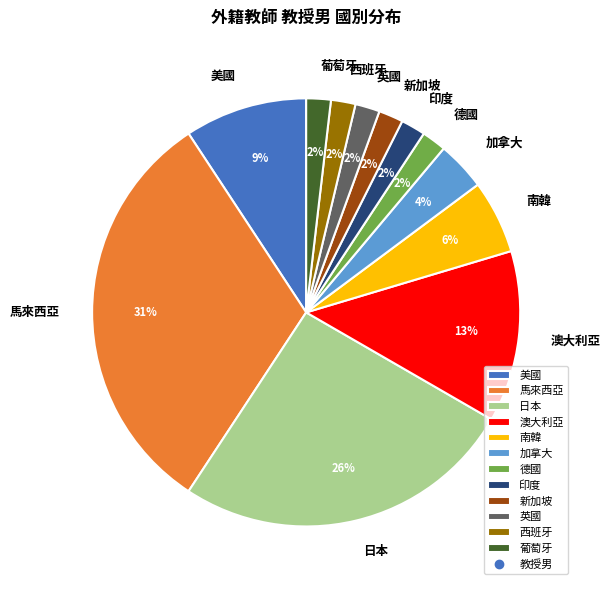

The 美國 slice represents 9% of the pie. True or false?

True